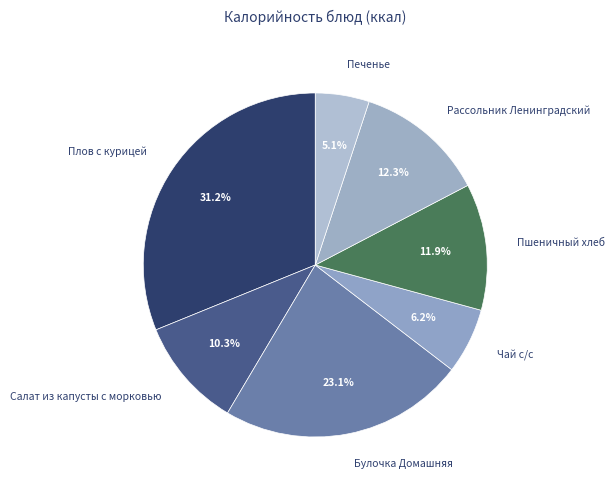

Does any single category account for the majority?

No